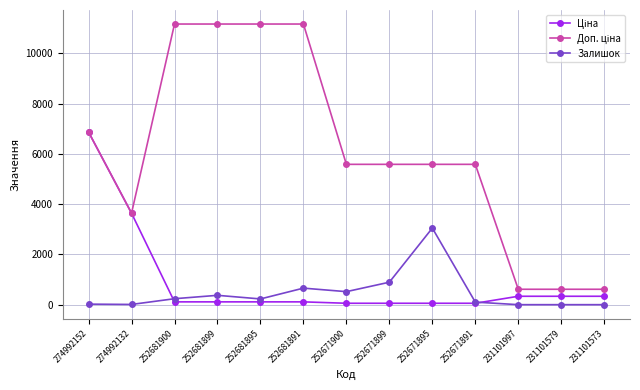

At which category is the sum across all series the highest?

274992152